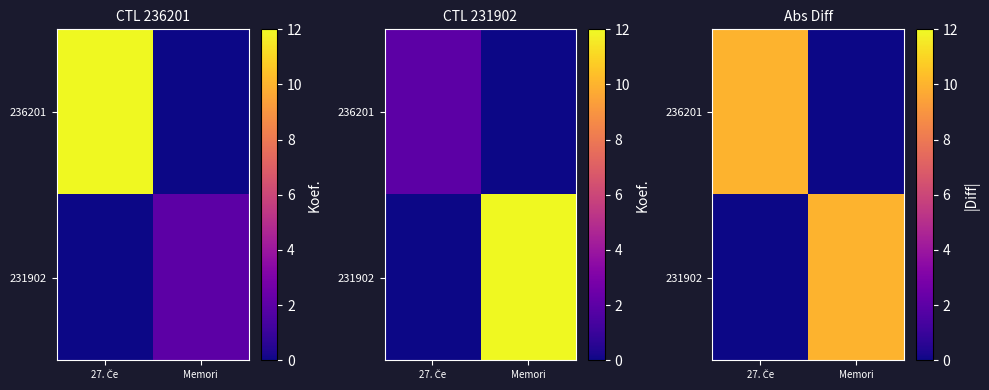

How many 231902 values are between 0 and 10?

2